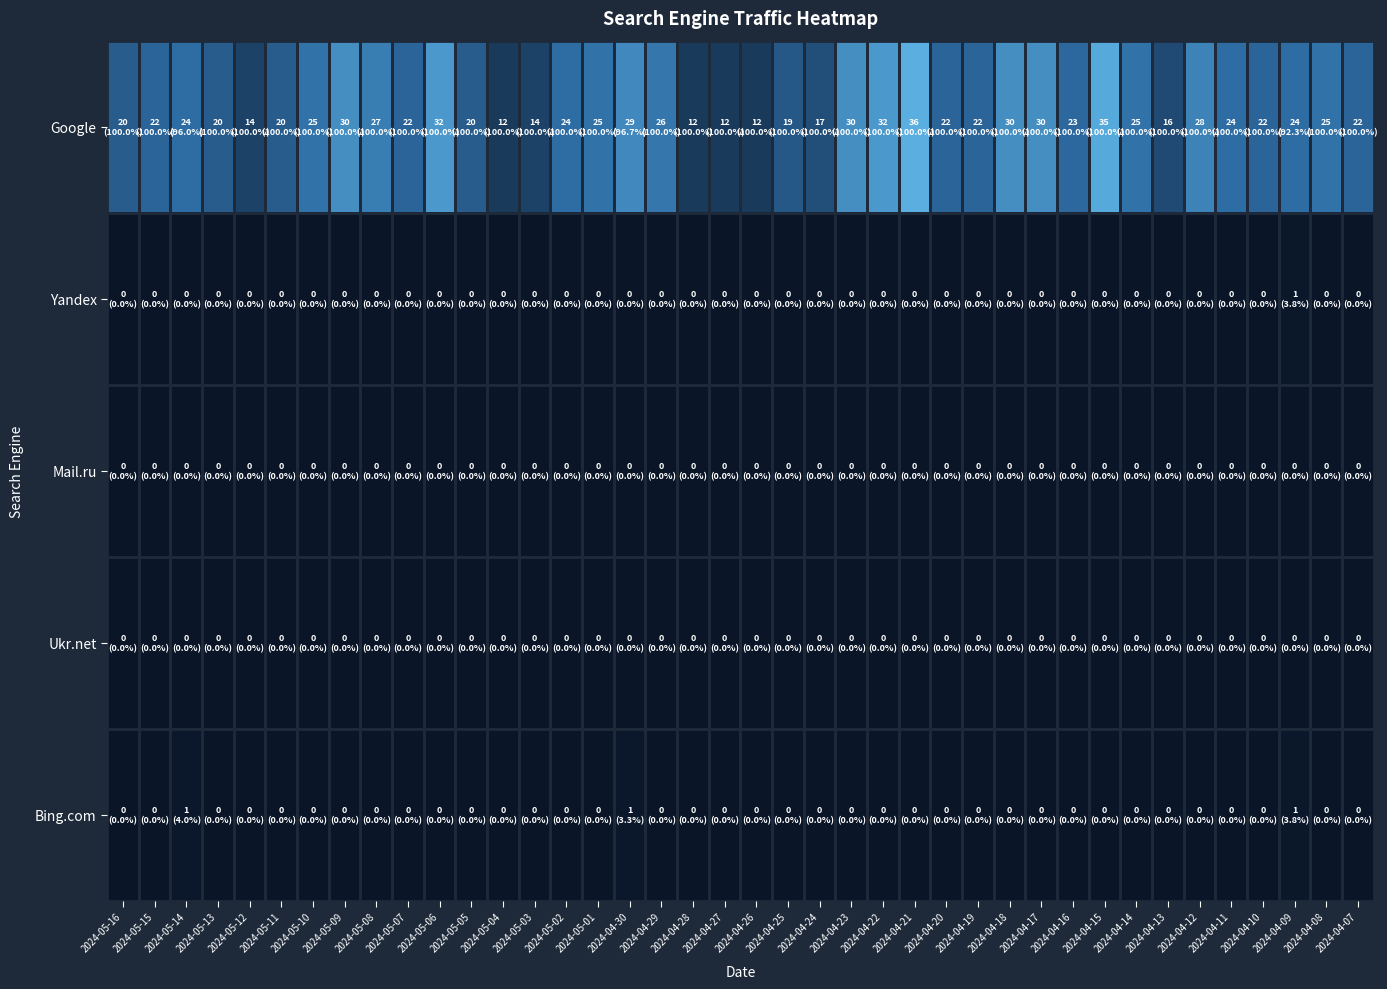

How many categories are shown in the chart?

40